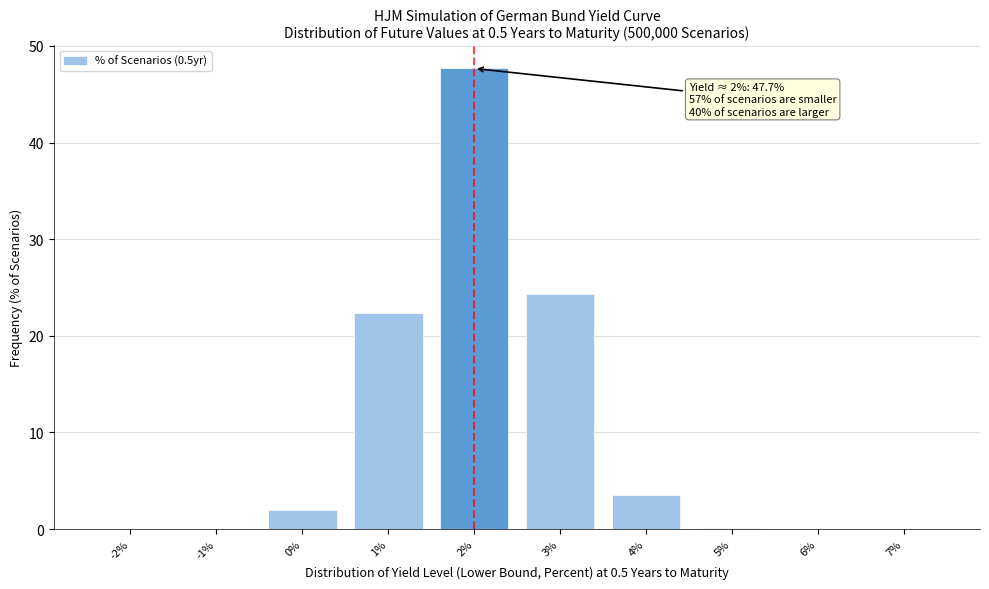

True or false: the data shows 42.8 at 3%.

False